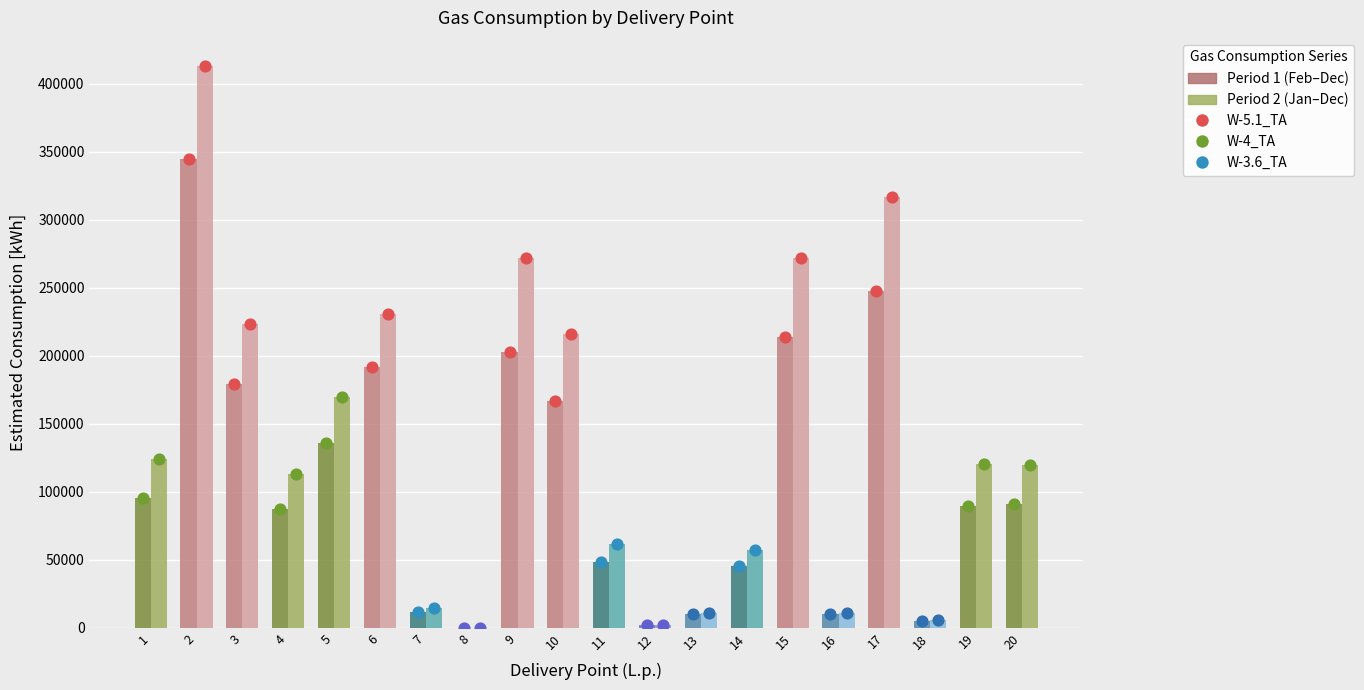

Is the value of kolejna at 20 greater than the value of RAZEM_Y2_kWh at 16?

No